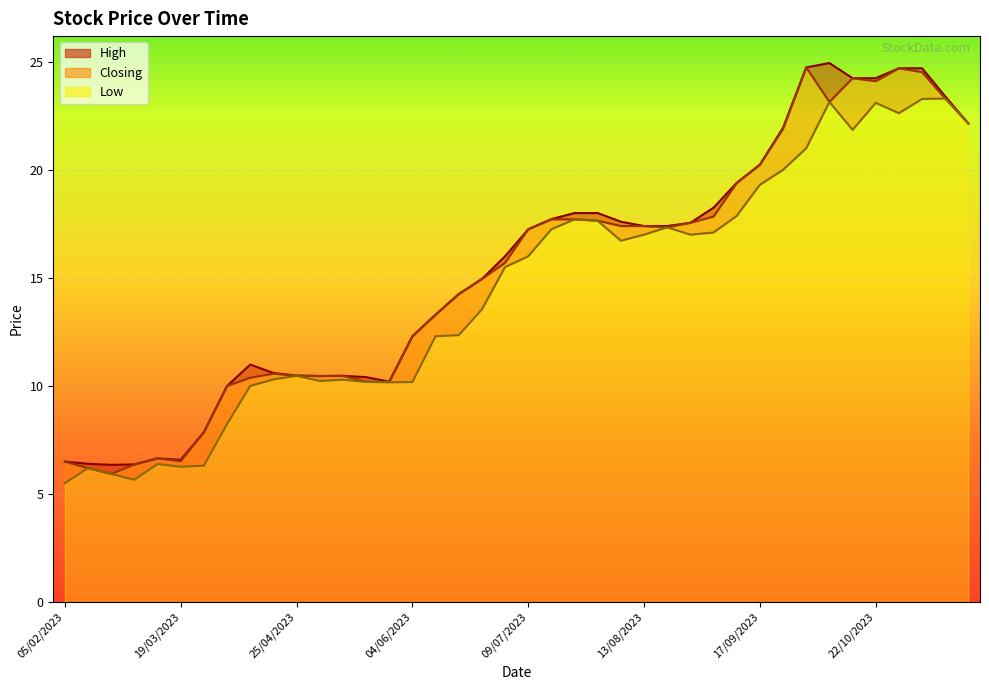

At 18/06/2023, list the series in order from largest to smallest.

High, Closing, Low